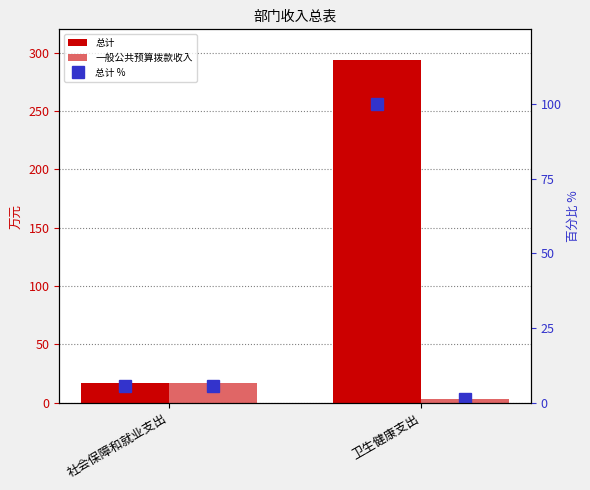

Does the chart contain stacked bars?

No